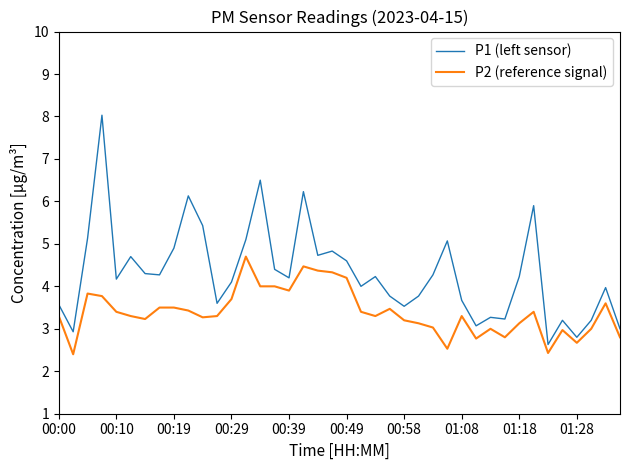

Which series has the largest total across all categories?

P1 (left sensor)